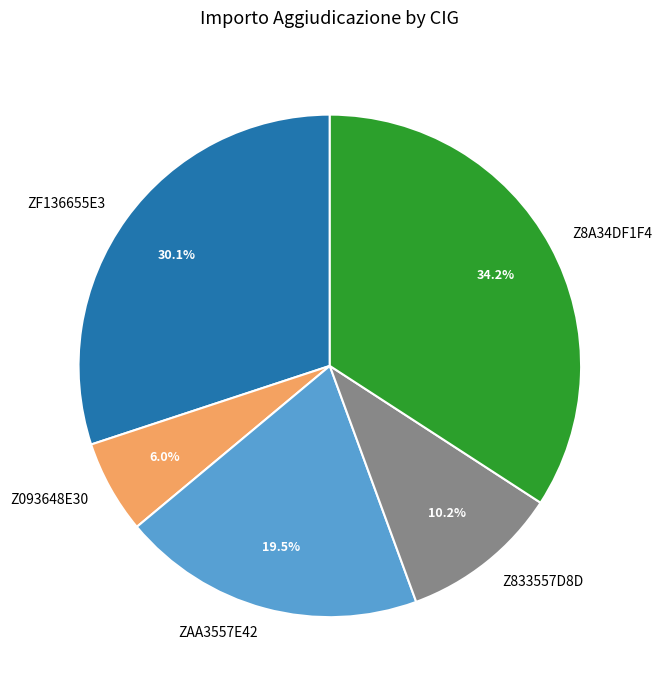

To the nearest percent, what is the average slice percentage?

20%